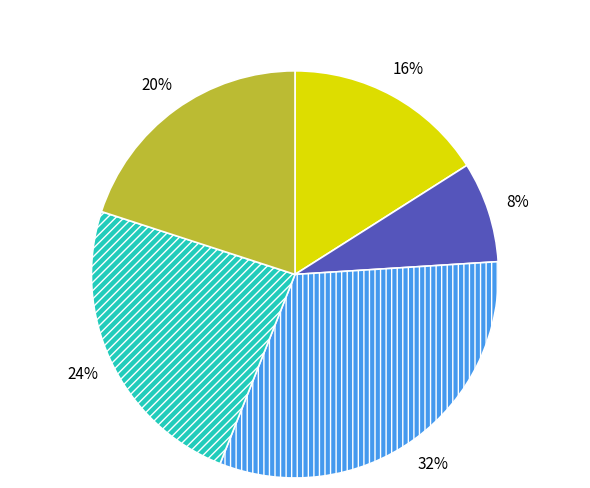

Does any single category account for the majority?

No